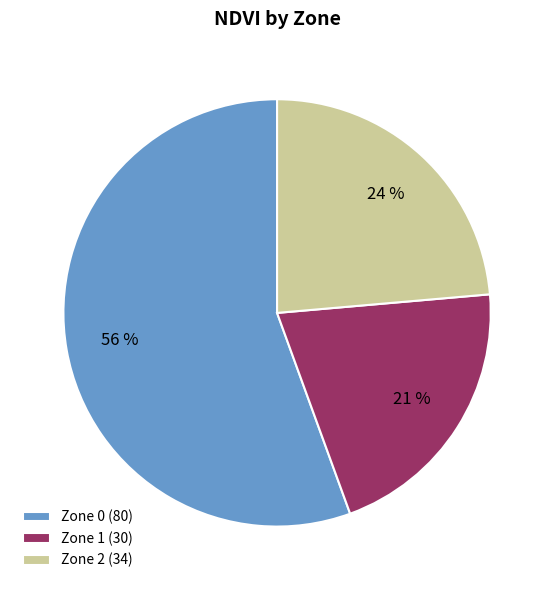

Is the sum of Zone 1 (30) and Zone 0 (80) greater than half?

Yes